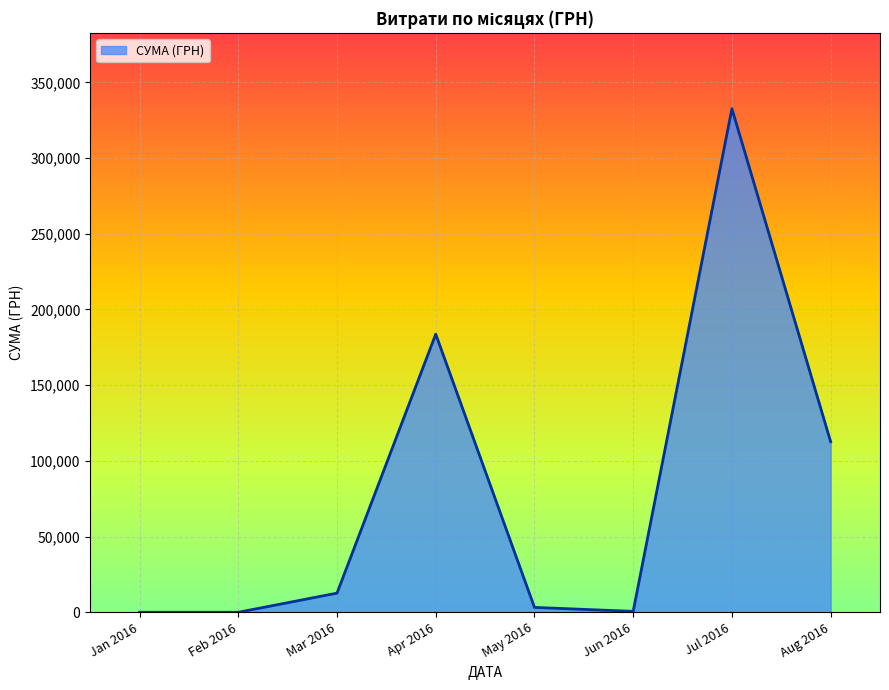

Is it true that the value at Jul 2016 is 332591.3?

True